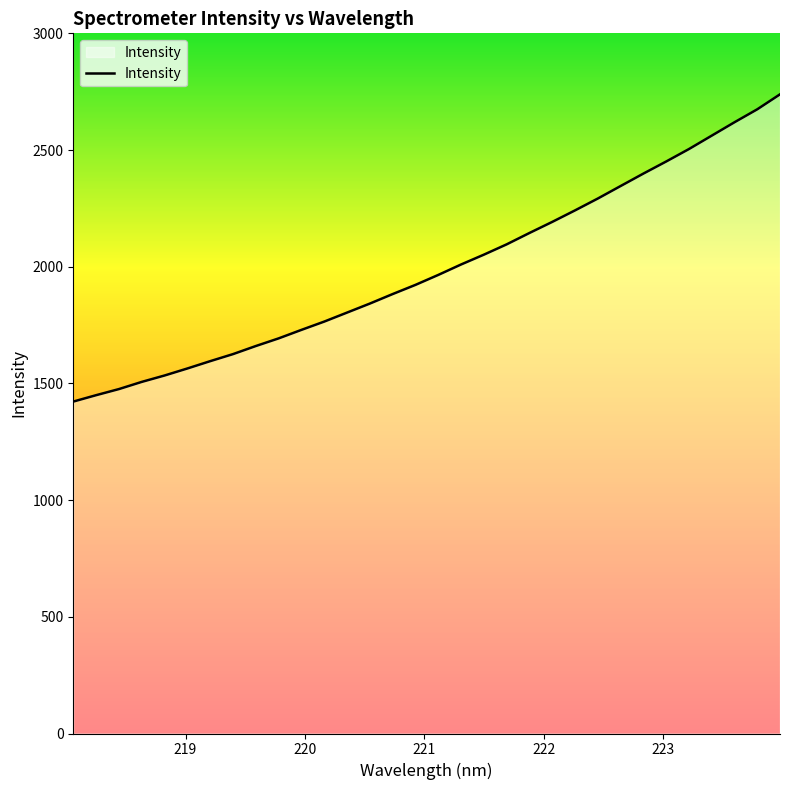

What is the minimum value shown in the chart?

1422.2